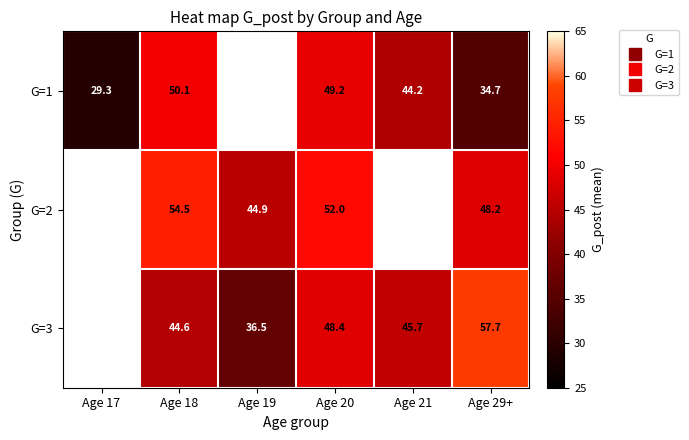

Between Age 19 and Age 29+, which series saw the biggest shift?

G=3